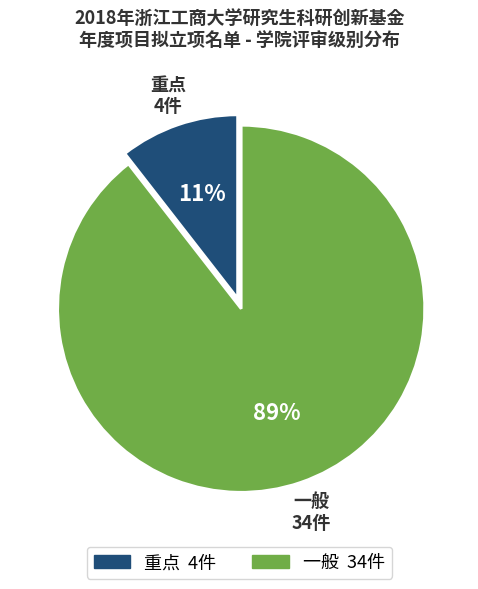

Which has a higher value, 重点 or 一般?

一般